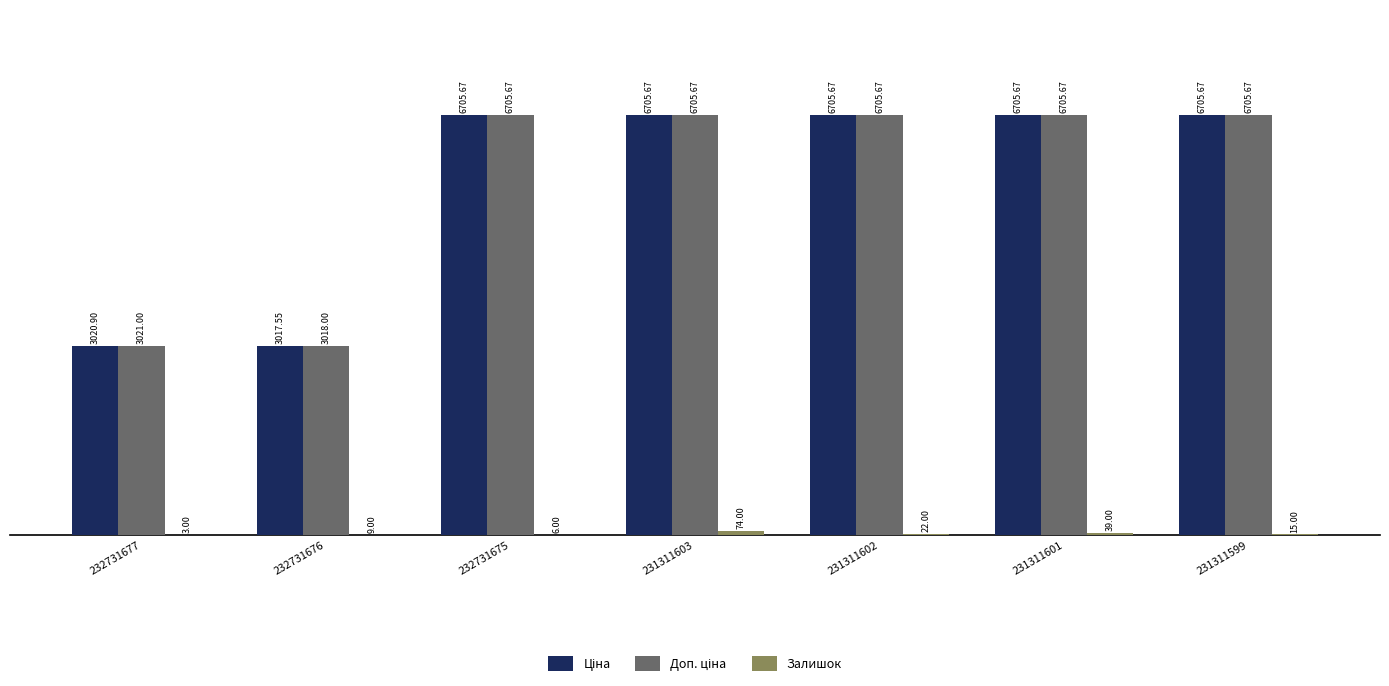

What is the total value across all series at 232731675?

13417.3